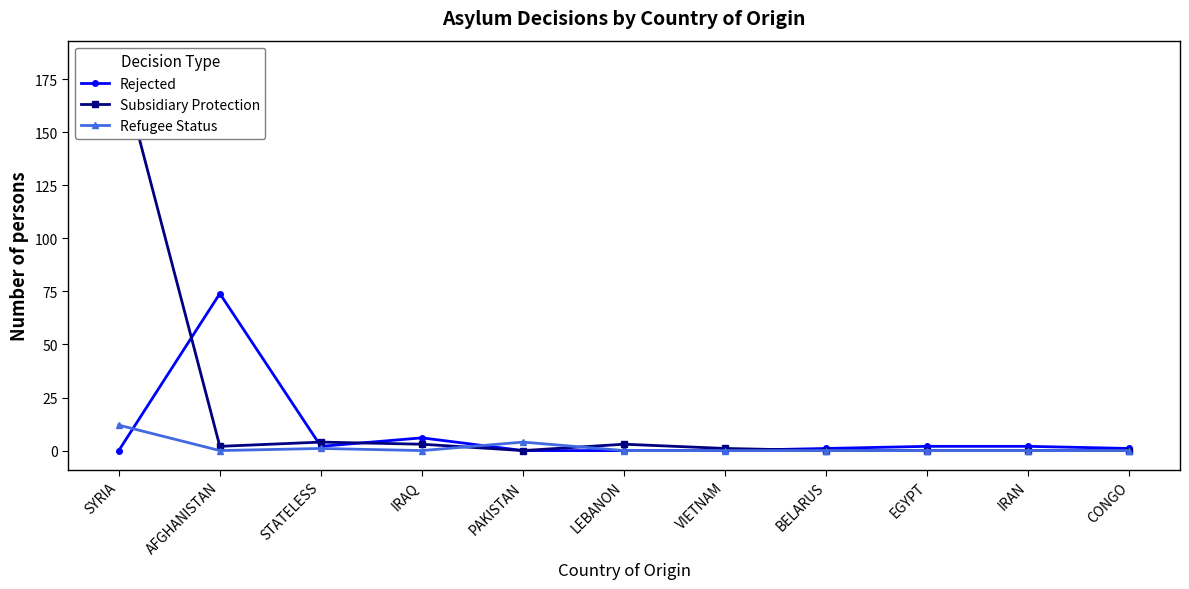

At which category does Subsidiary Protection reach its first local peak?

STATELESS